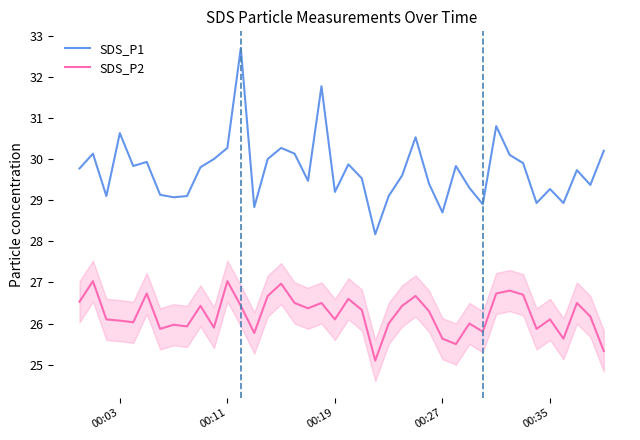

Rank the series by their average value, from lowest to highest.

SDS_P2, SDS_P1